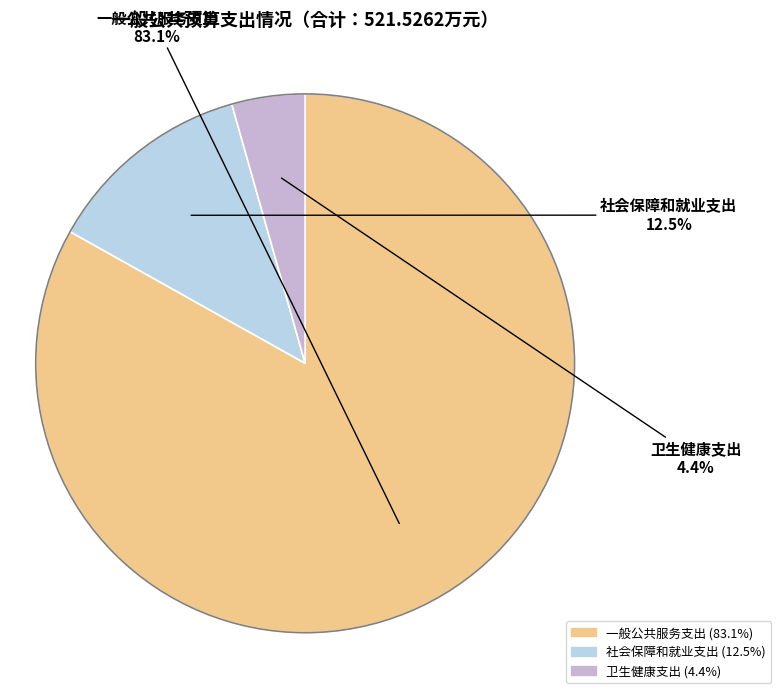

To the nearest percent, what portion does 一般公共服务支出 represent?

83%